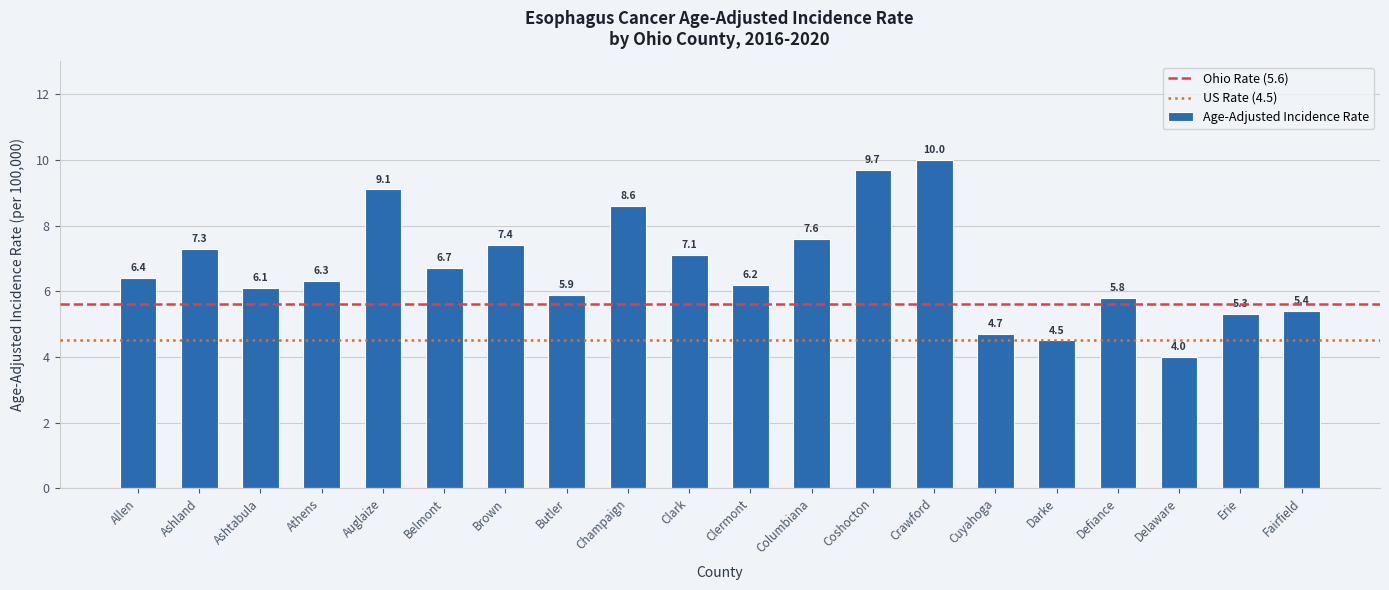

What value does the data have at Fairfield?

5.4